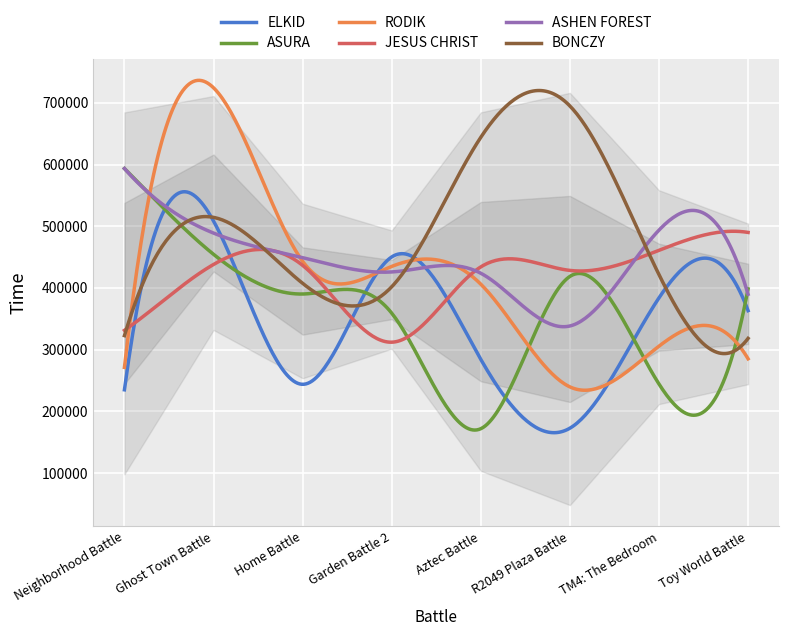

What is the spread (max minus min) of values at Home Battle?

205267